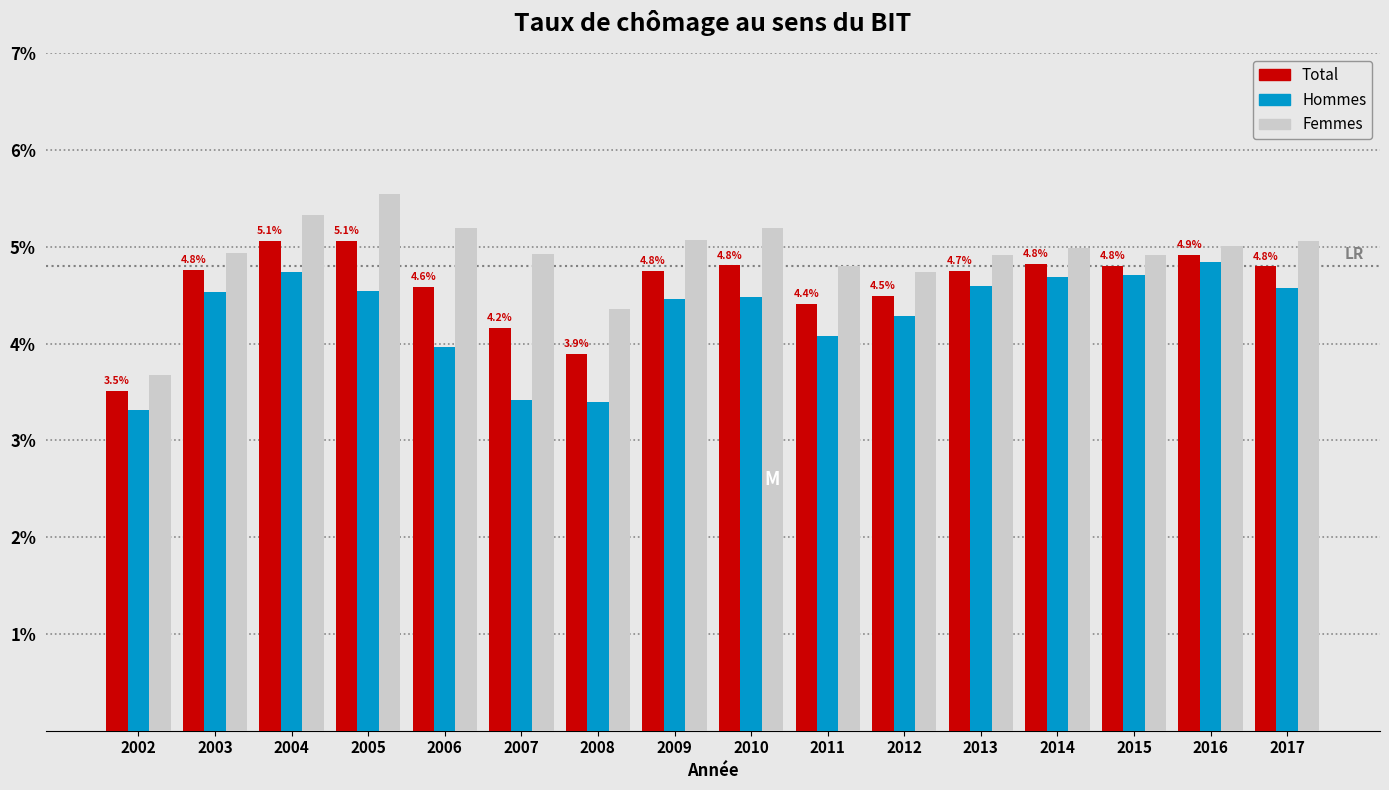

What is the sum of the Femmes values at 2008 and 2012?

9.1